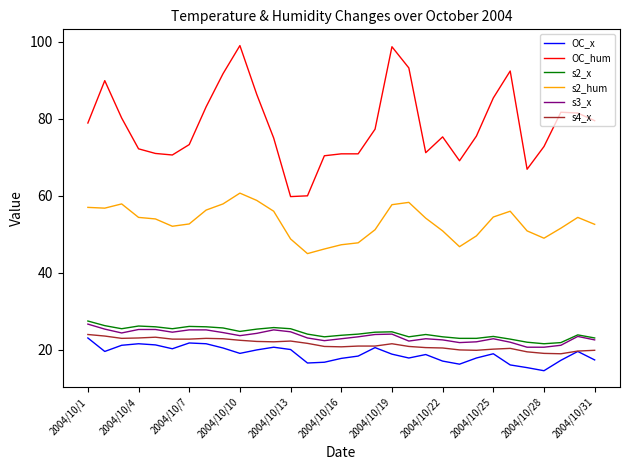

Which series has the widest spread of values?

OC_hum